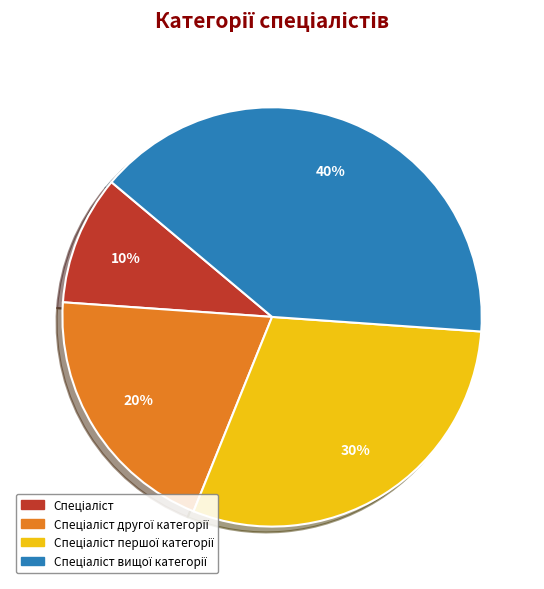

How many segments does this pie chart have?

4